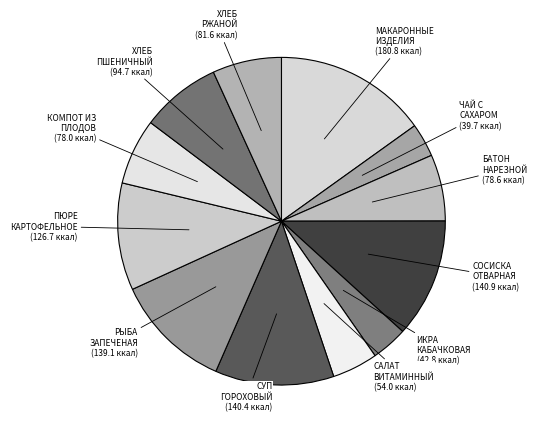

Combined, do ИКРА КАБАЧКОВАЯ and КОМПОТ ИЗ ПЛОДОВ account for over 50%?

No